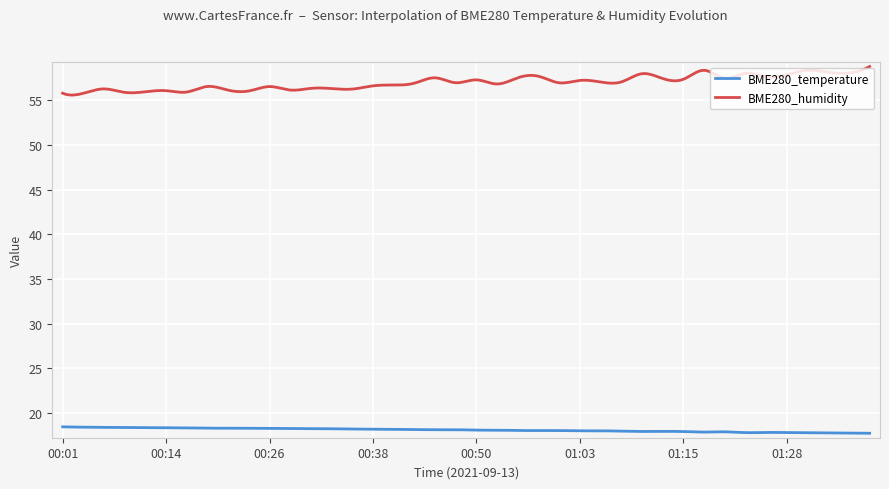

Does the chart display data point markers on the line(s)?

No